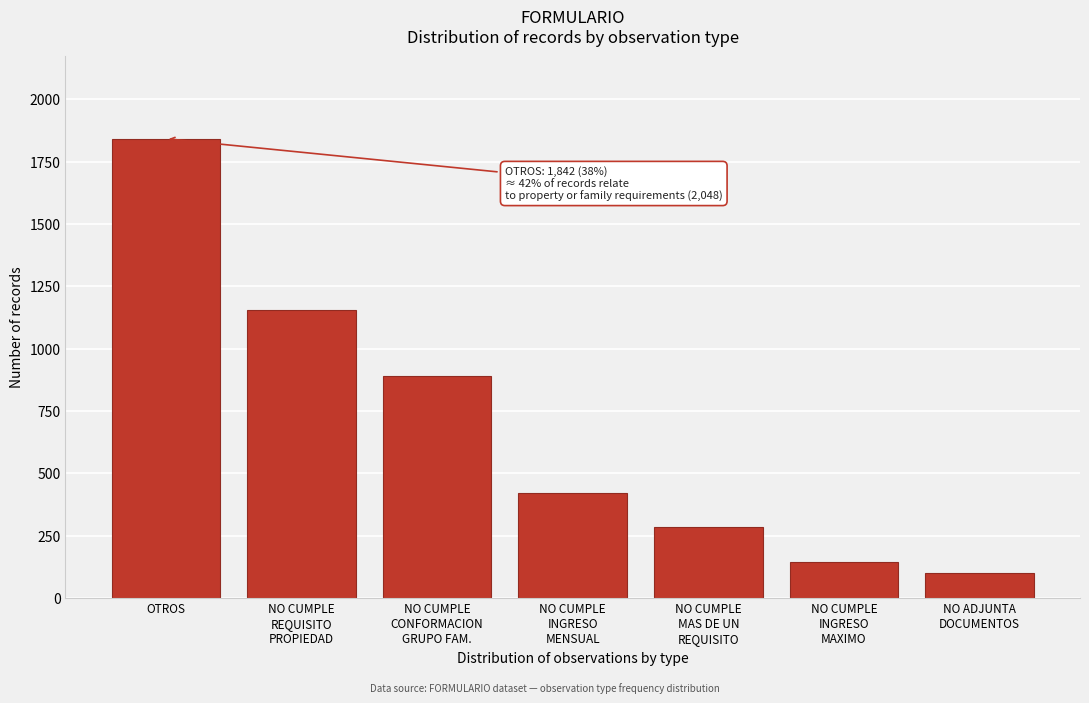

Reading left to right, transcribe all the data shown in this chart.

1842	1156	892	423	287	144	100